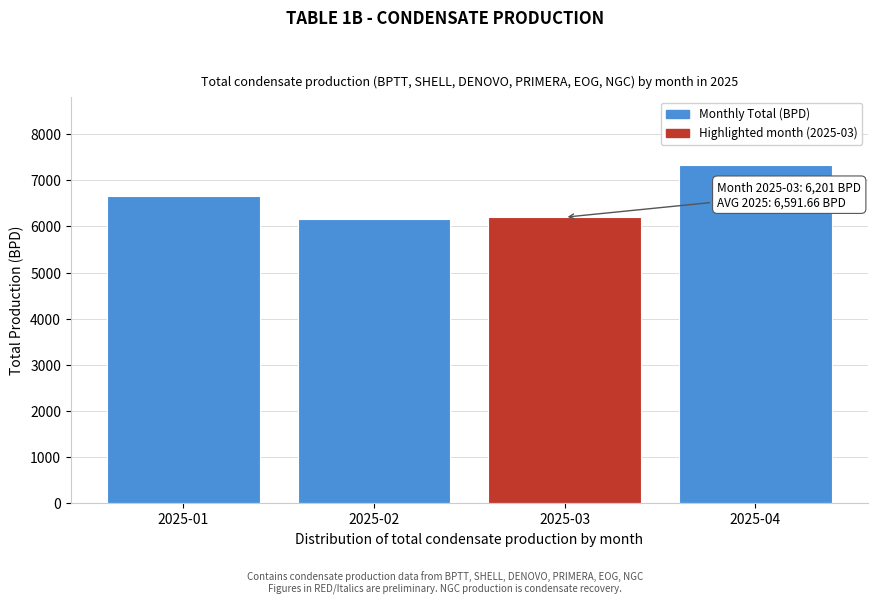

Between 2025-04 and 2025-03, which is larger?

2025-04